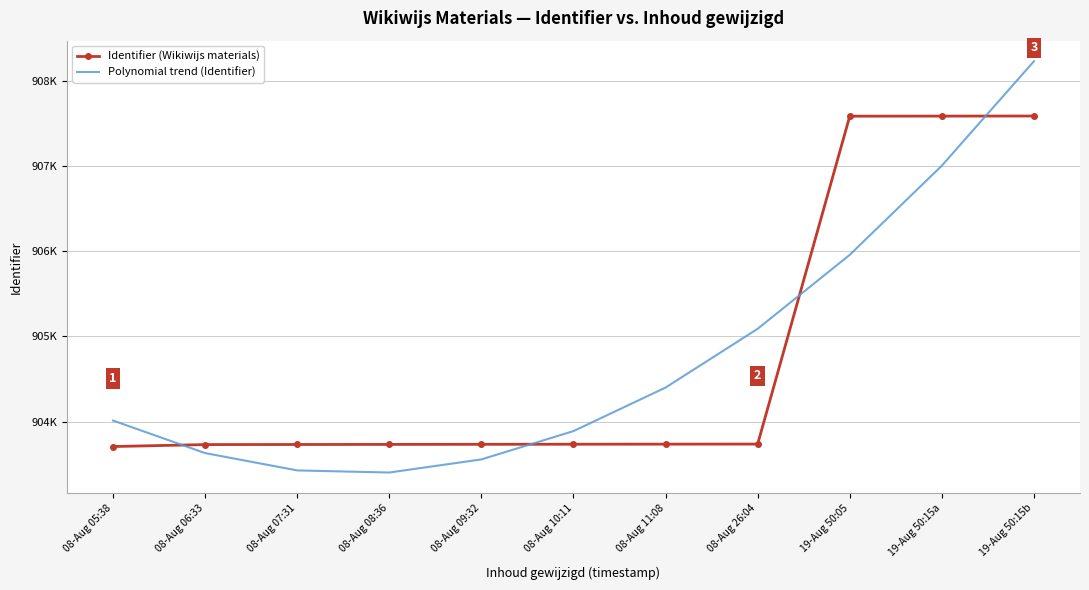

What is the greatest value displayed?

908227.4